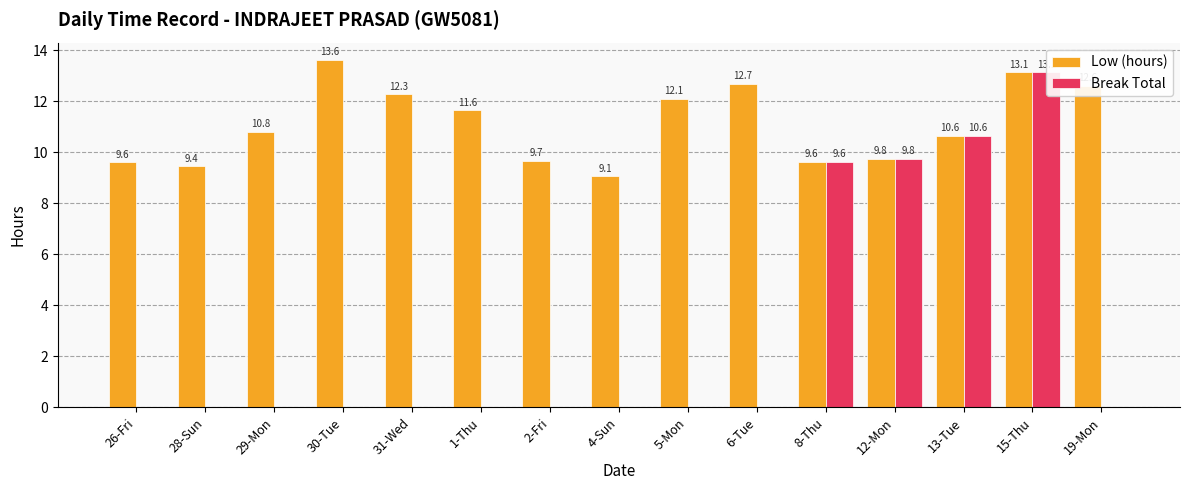

What is the total value across all series at 15-Thu?

26.2